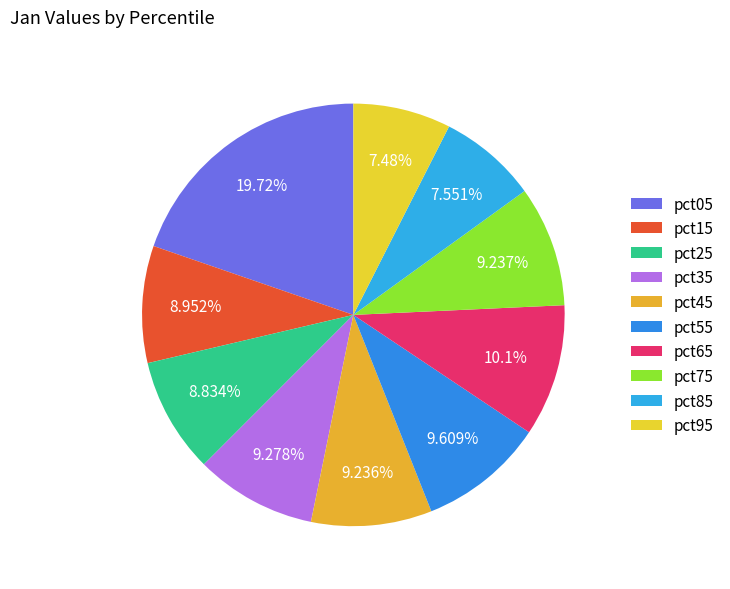

What percentage is the pct15 slice, to the nearest percent?

9%